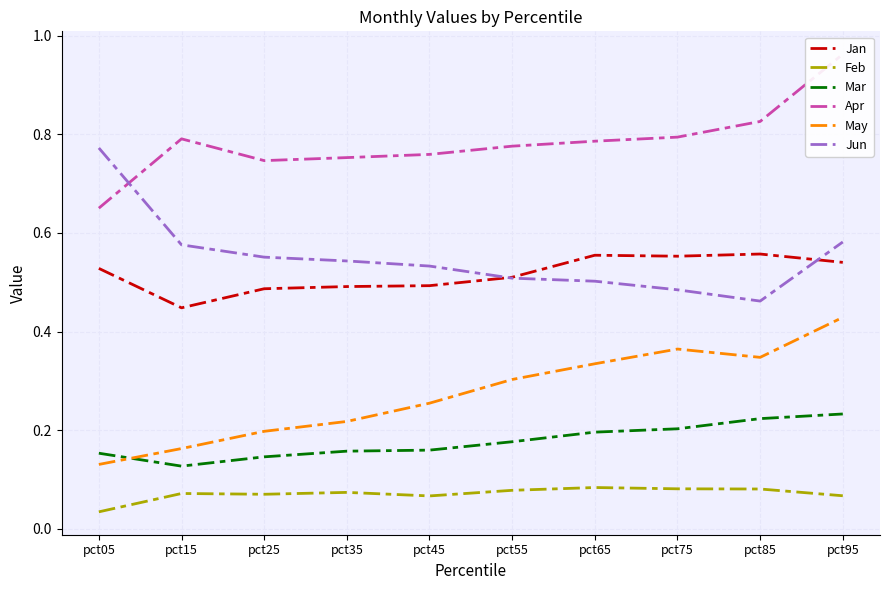

Does the chart display data point markers on the line(s)?

No